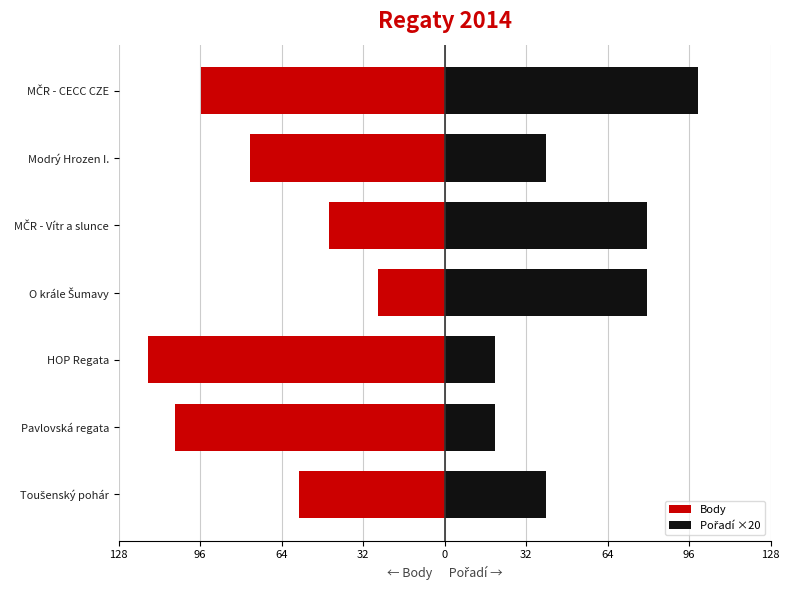

What is the total value across all series at MČR - Vítr a slunce?

34.1